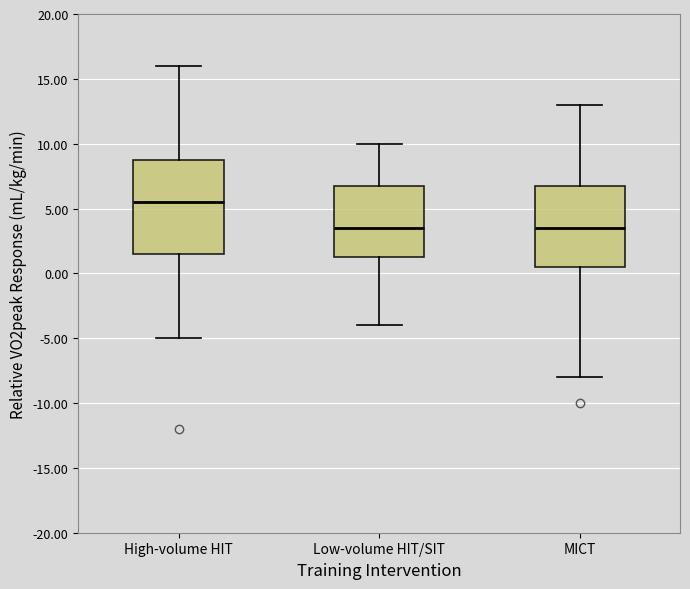

Which box's median line is the highest?

High-volume HIT